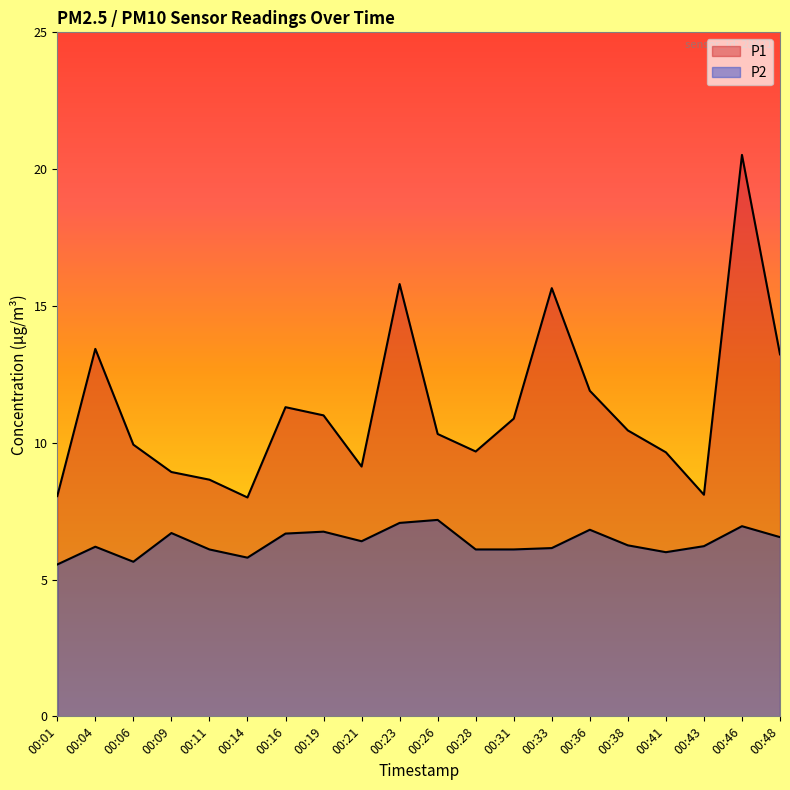

The P2 series shows 6.7 at 00:16. True or false?

True